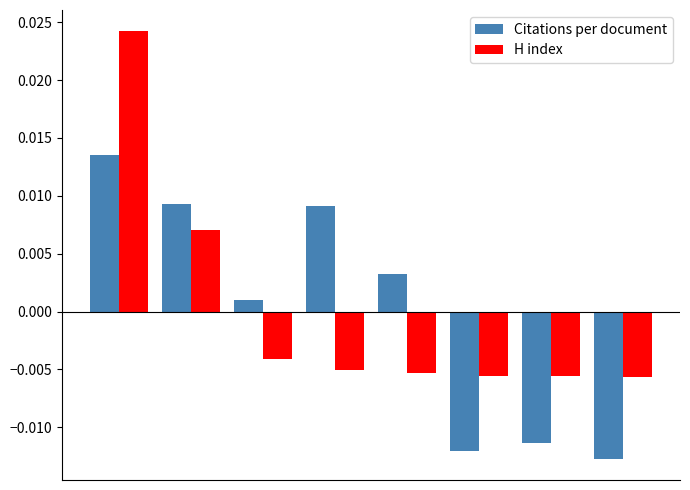

How many groups of bars are there?

8